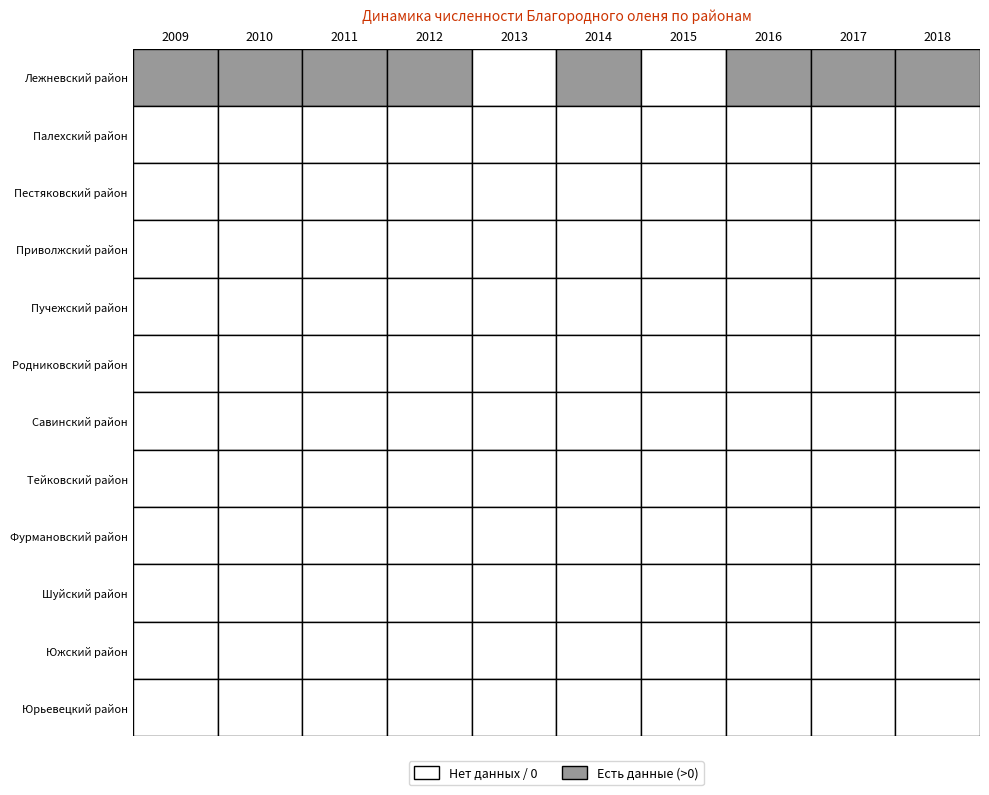

Rank the series by their maximum value, from highest to lowest.

Лежневский район, Палехский район, Пестяковский район, Приволжский район, Пучежский район, Родниковский район, Савинский район, Тейковский район, Фурмановский район, Шуйский район, Южский район, Юрьевецкий район